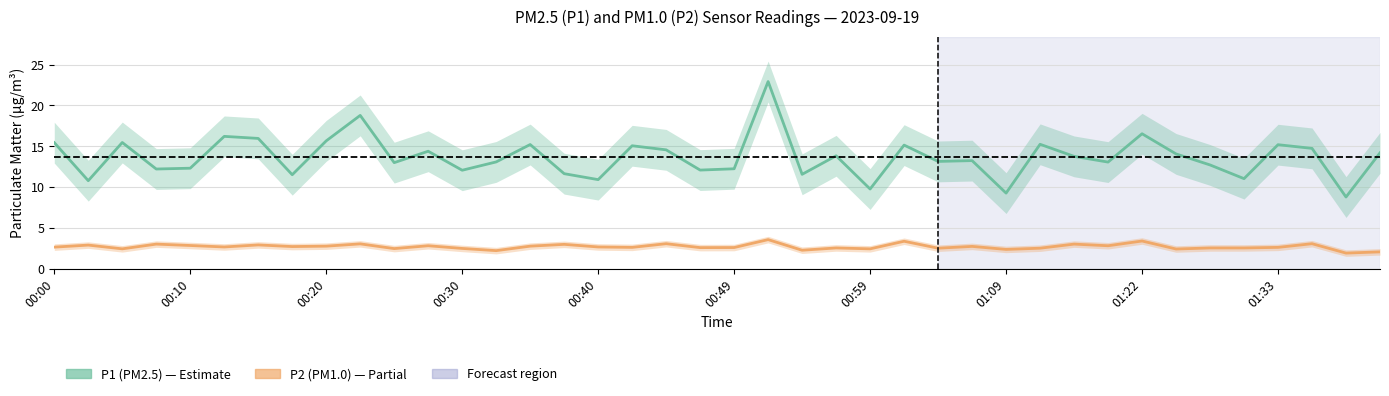

What is the difference between the second highest and minimum values in the P2 (PM1.0) series?

1.5